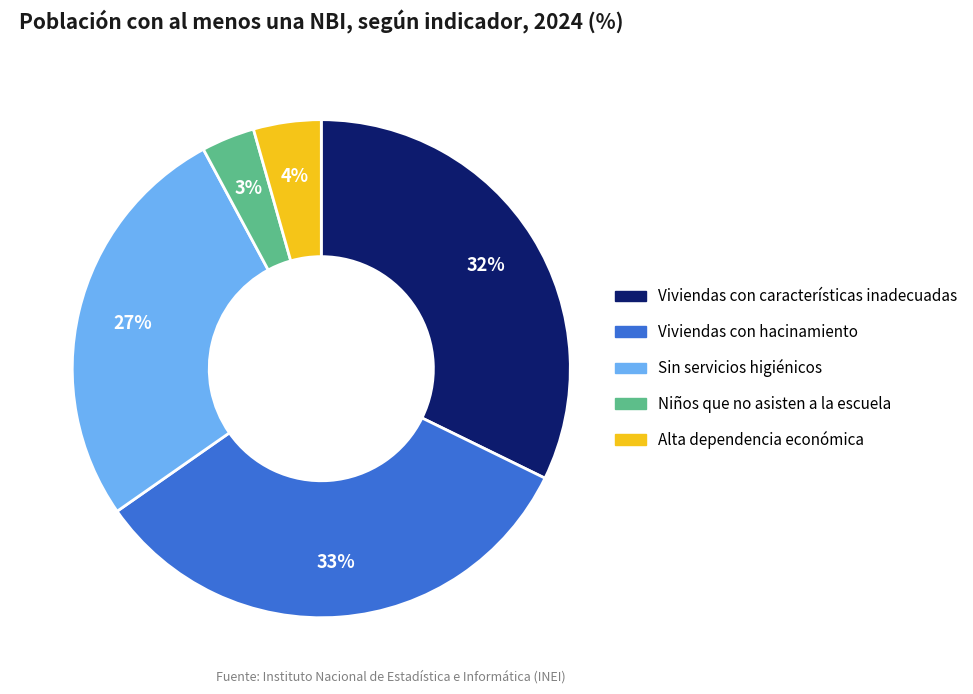

How many slices are in this pie chart?

5